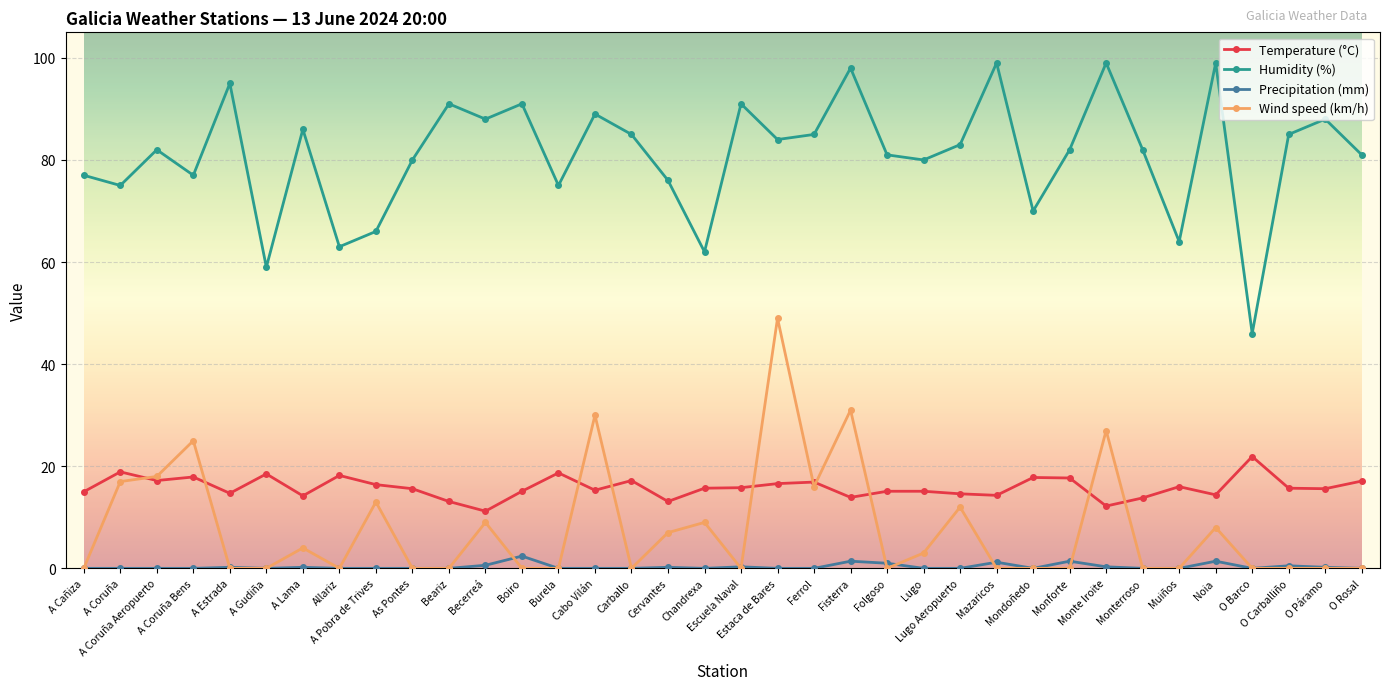

What is the maximum value for Temperature (°C)?

21.9